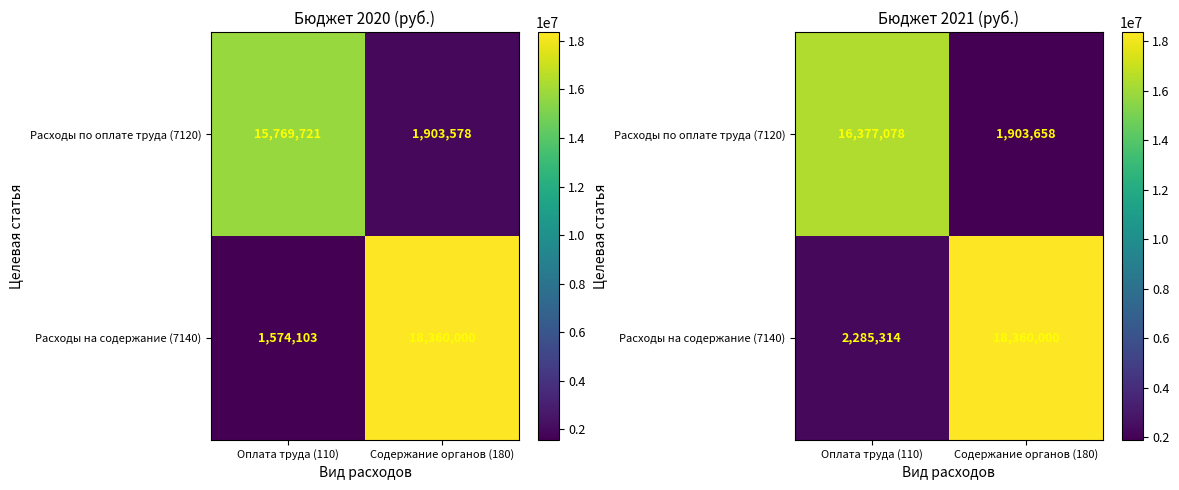

Between Оплата труда (110) and Содержание органов (180), which series saw the biggest shift?

Расходы на содержание (7140)